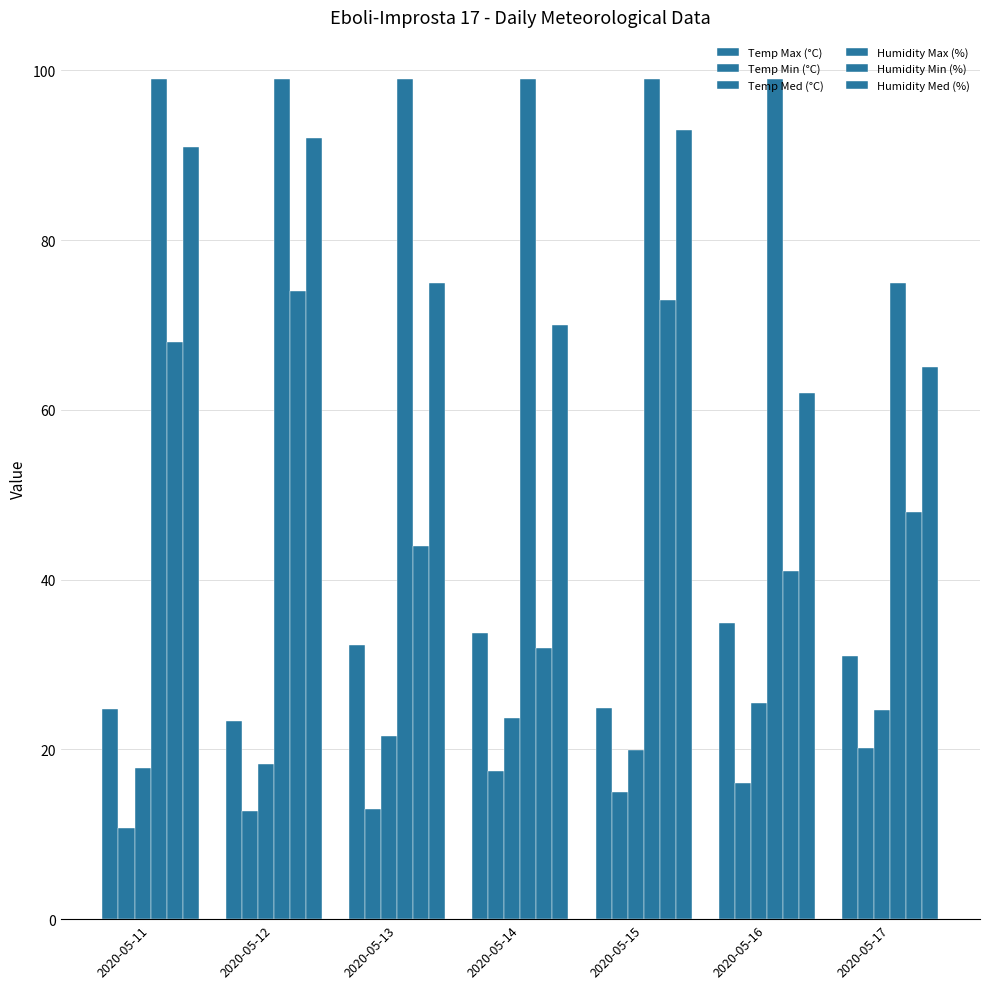

How many bars are there in total?

42